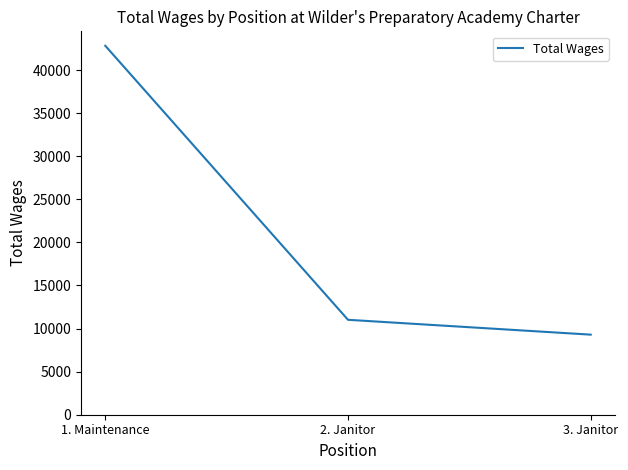

Reading left to right, list all the values displayed in this chart.

42822	11017	9294